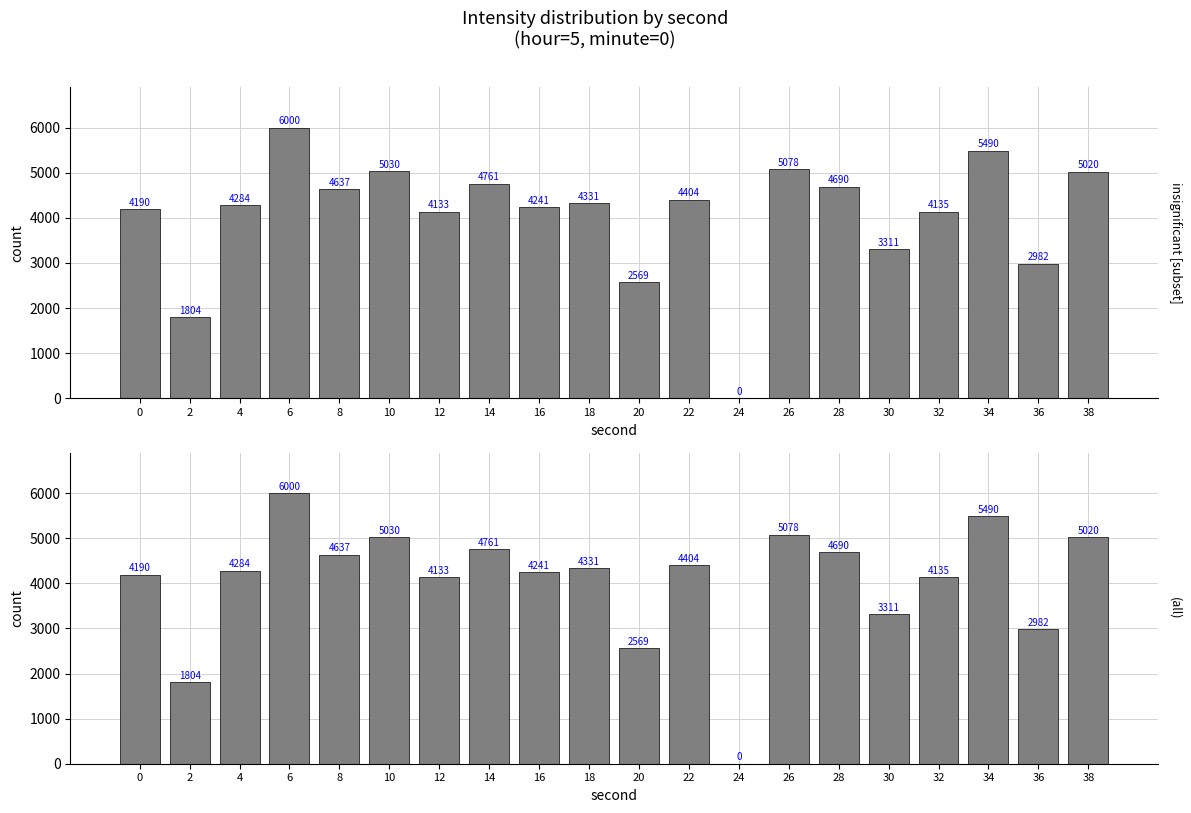

Count the number of data series in this chart.

1